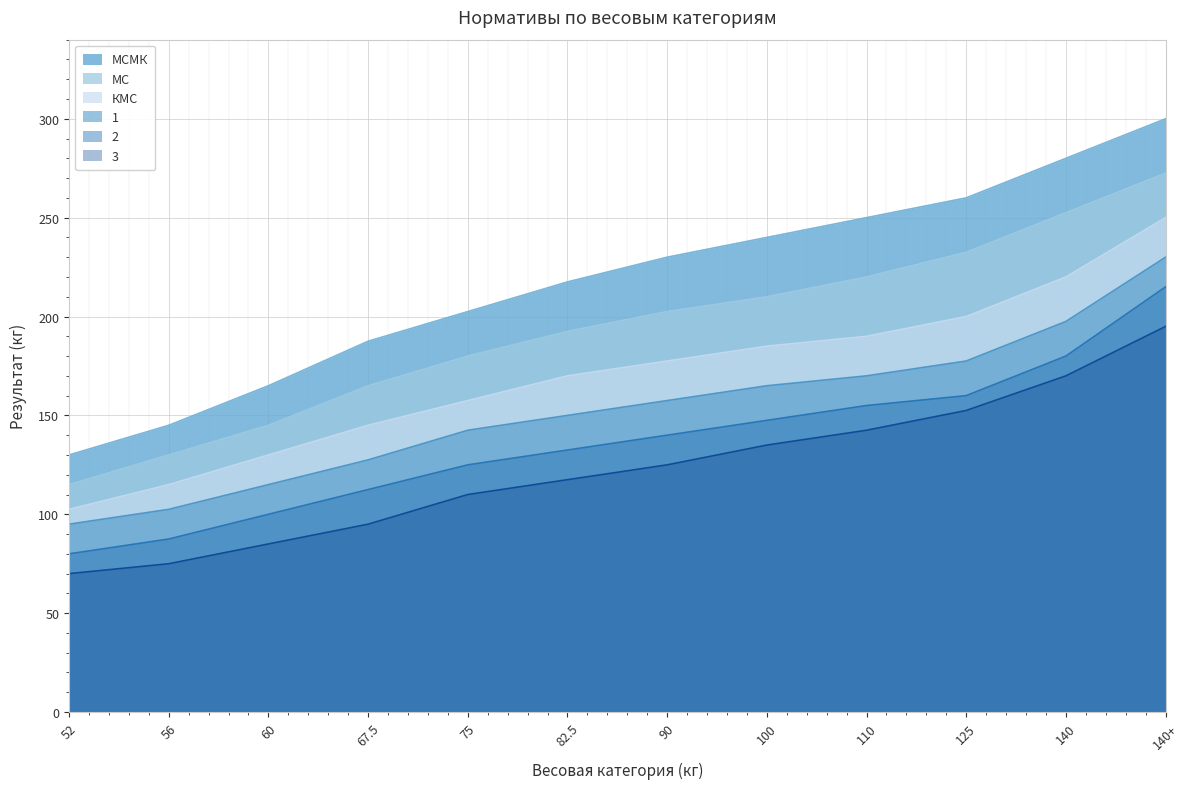

What is the value of the МСМК point at the 11th from the left?

280.0